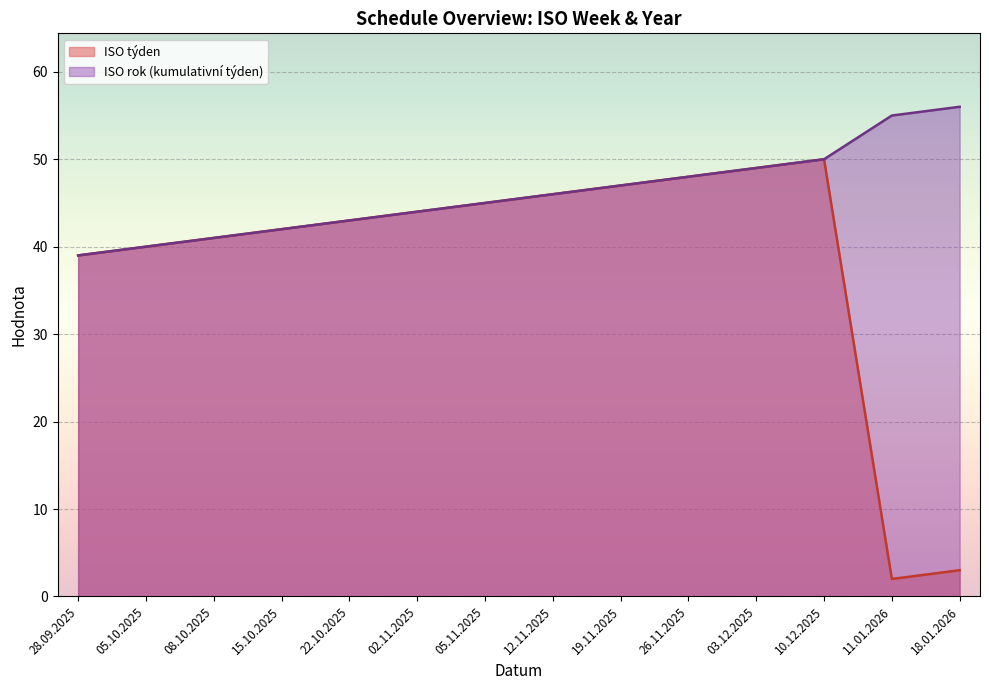

What is the change in value from 05.10.2025 to 03.12.2025?

+9